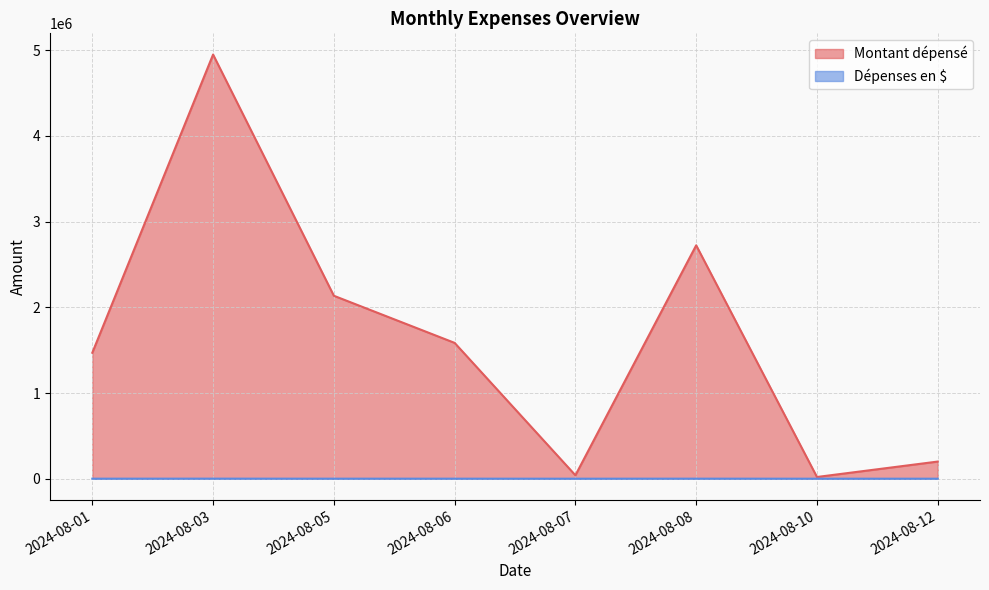

How many data points in Montant dépensé are less than 1585000?

4